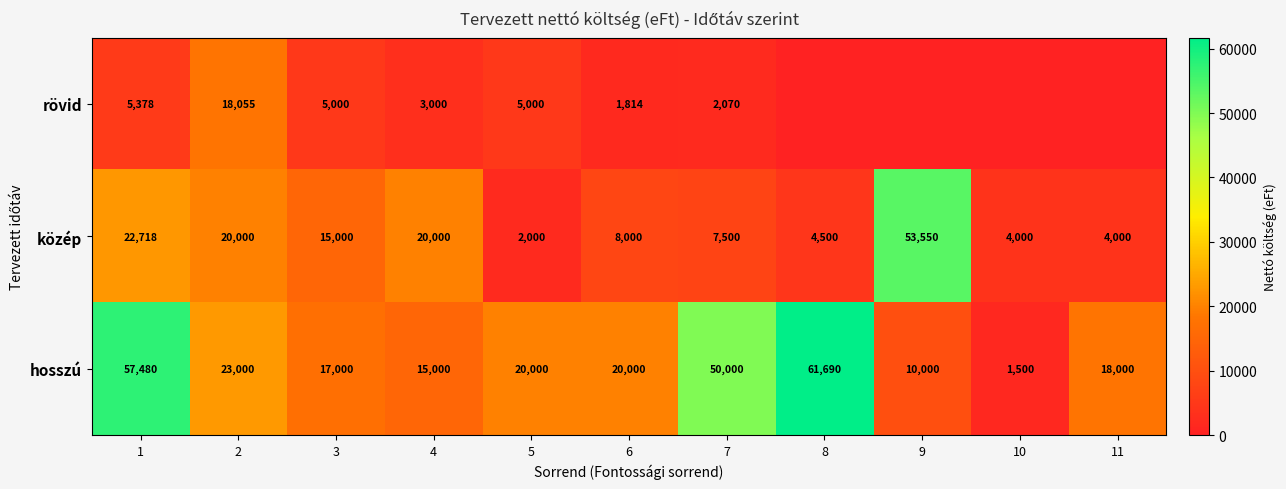

At which label does hosszú reach its minimum?

10